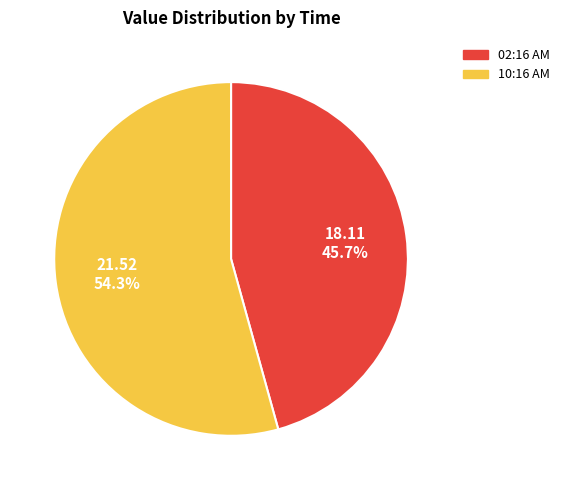

Is there any slice that represents more than half of the pie?

Yes